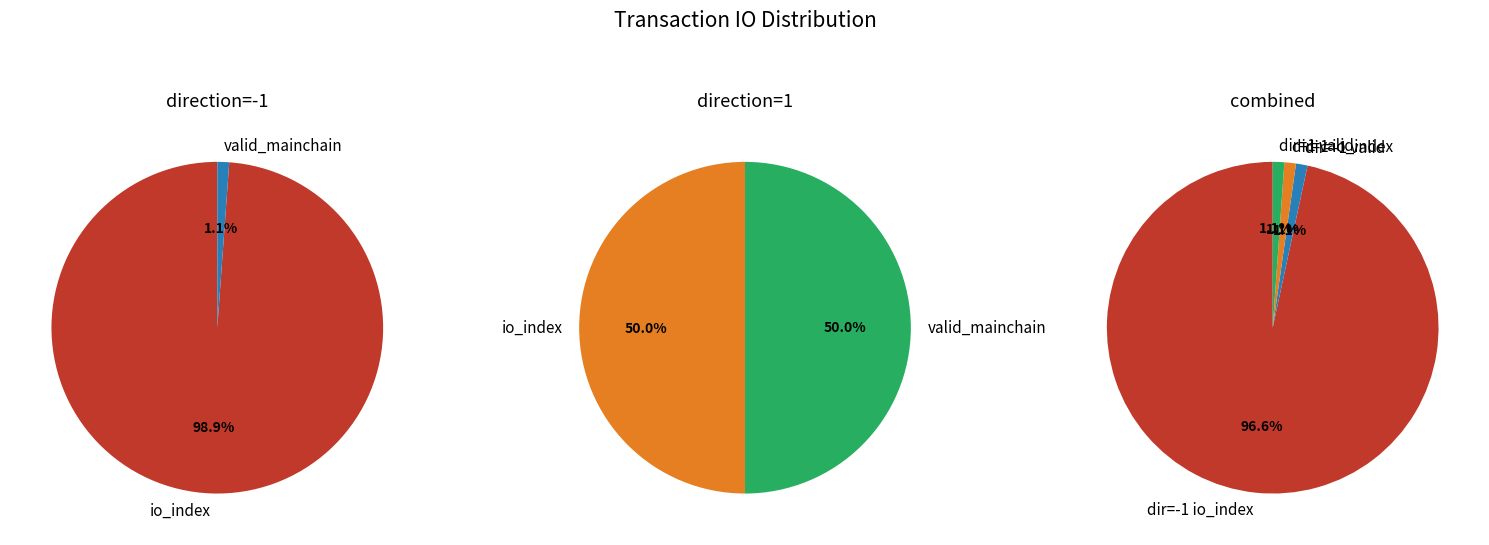

Does any single category account for the majority?

Yes